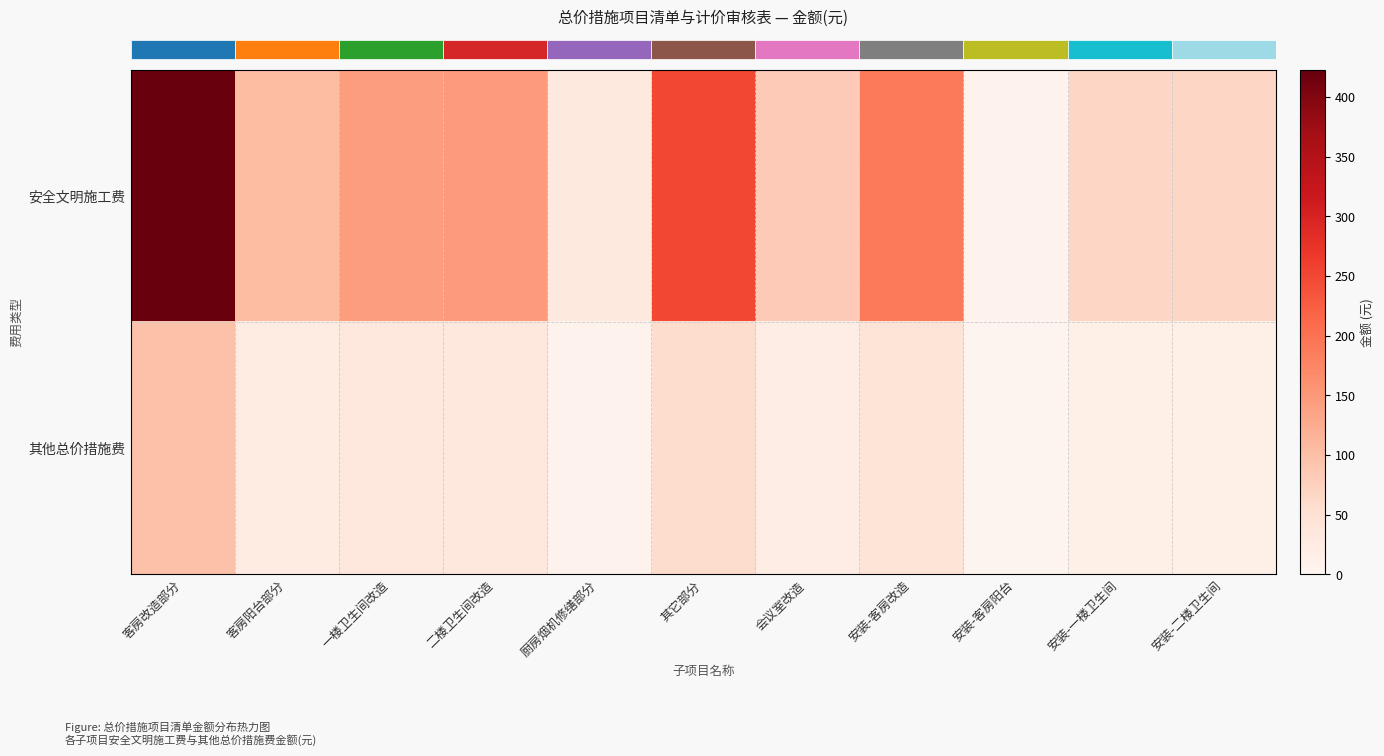

Count the number of data series in this chart.

2